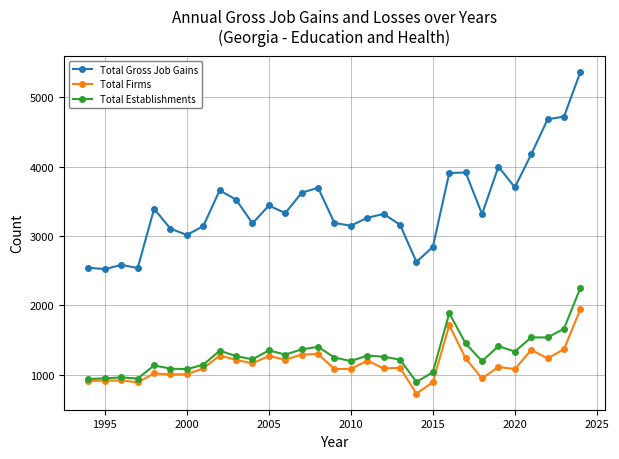

Which series has the largest total across all categories?

Total Gross Job Gains